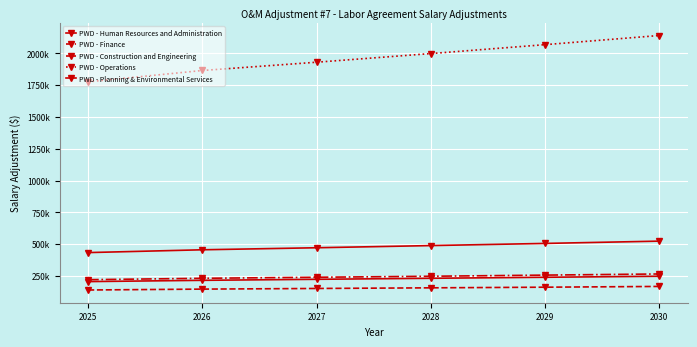

Is this an area chart (filled region under the line)?

No